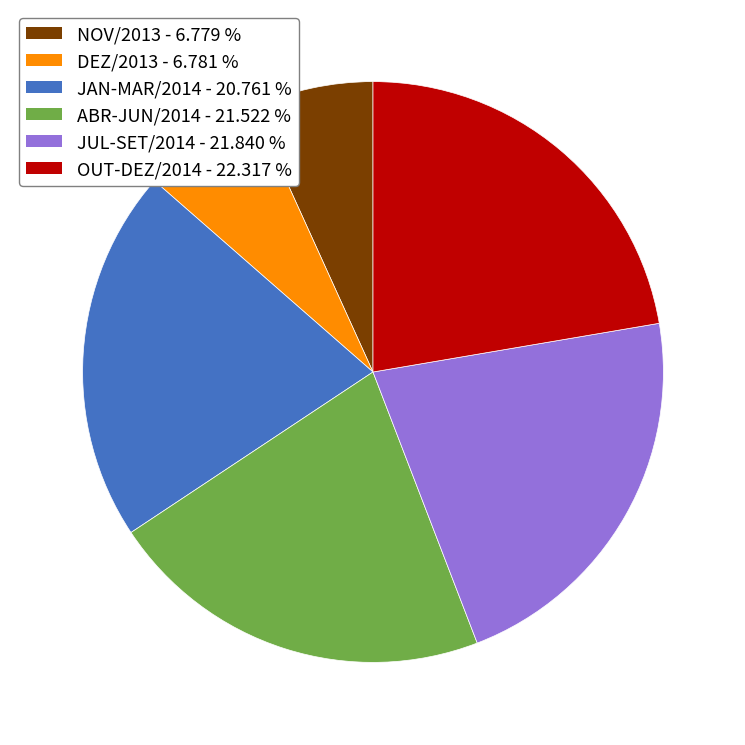

Combined, do NOV/2013 - 6.779 % and JAN-MAR/2014 - 20.761 % account for over 50%?

No